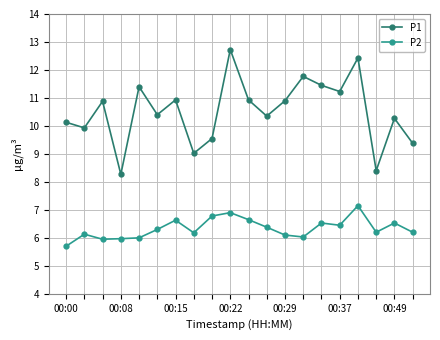

In P1, how many points are lower than both neighbors (excluding endpoints)?

7